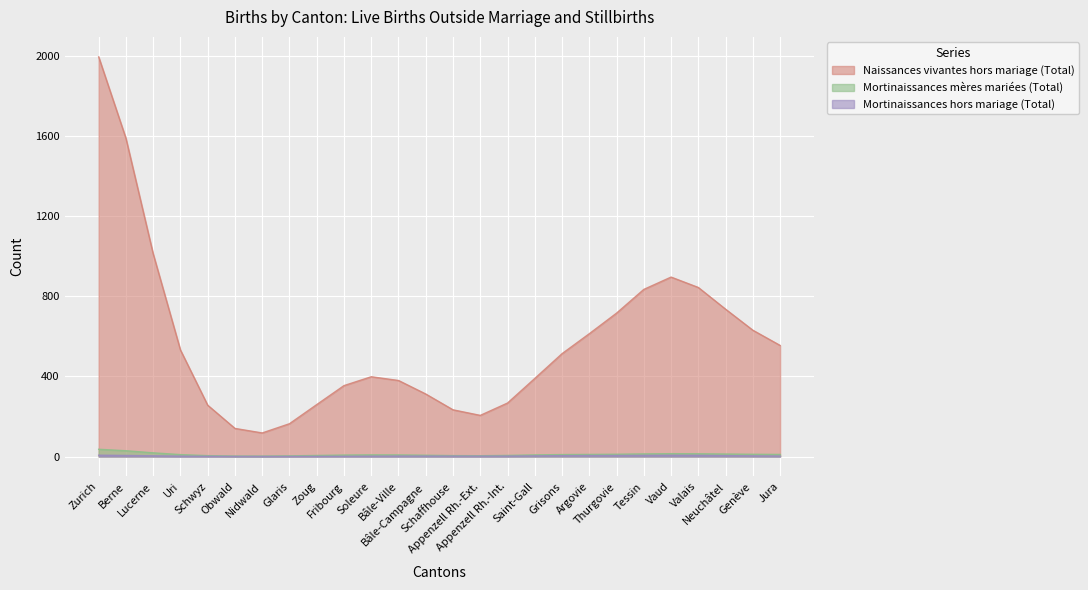

True or false: Mortinaissances hors mariage (Total) and Naissances vivantes hors mariage (Total) intersect in this chart.

False